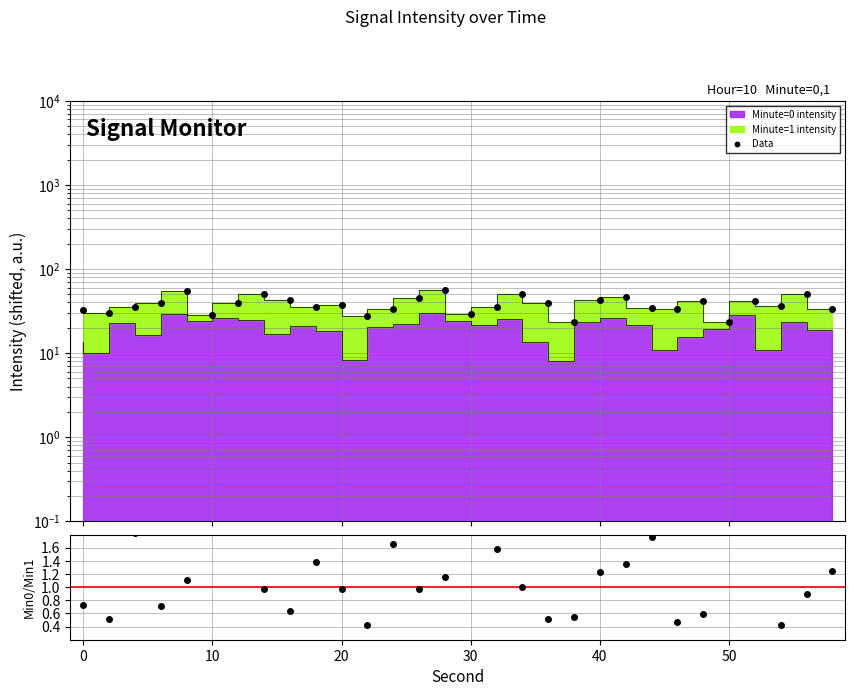

Reading left to right, what are all the values shown in this chart?

Data: 32.7	29.7	35.1	39.3	55.0	28.7	39.8	50.0	43.0	35.8	37.3	27.9	33.1	45.2	55.8	28.9	35.5	50.9	40.0	23.2	42.3	45.9	34.3	33.8	41.4	23.7	42.0	36.3	49.8	33.7
Min0/Min1: 0.7	0.5	1.8	0.7	1.1	5.3	1.9	1.0	0.6	1.4	1.0	0.4	1.7	1.0	1.1	5.3	1.6	1.0	0.5	0.5	1.2	1.3	1.8	0.5	0.6	4.2	2.0	0.4	0.9	1.2